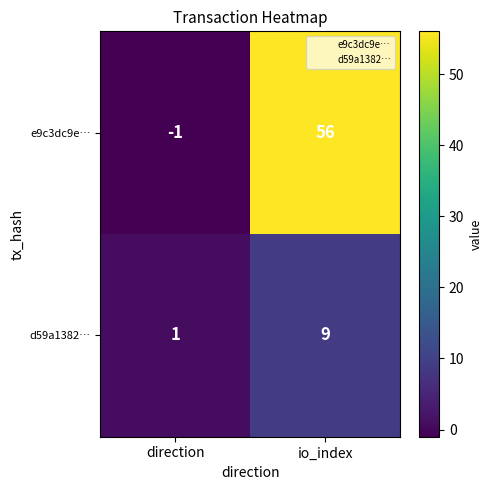

What is the total value across all series at io_index?

65